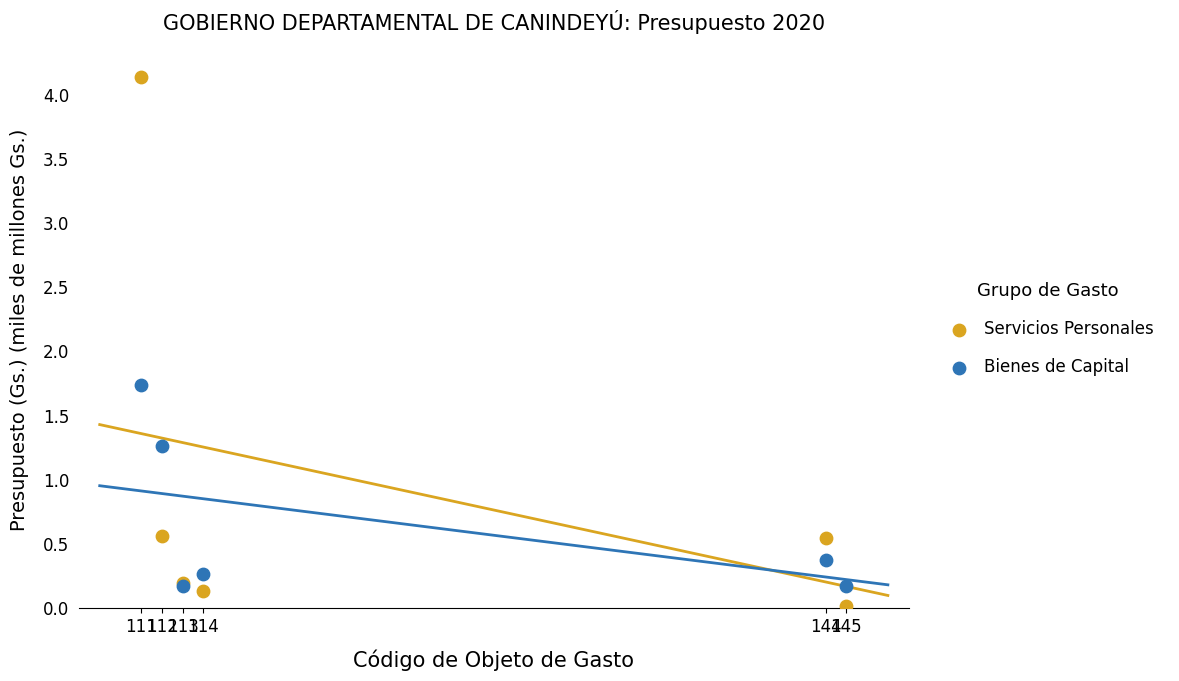

Which series contains the lowest Y value?

Servicios Personales